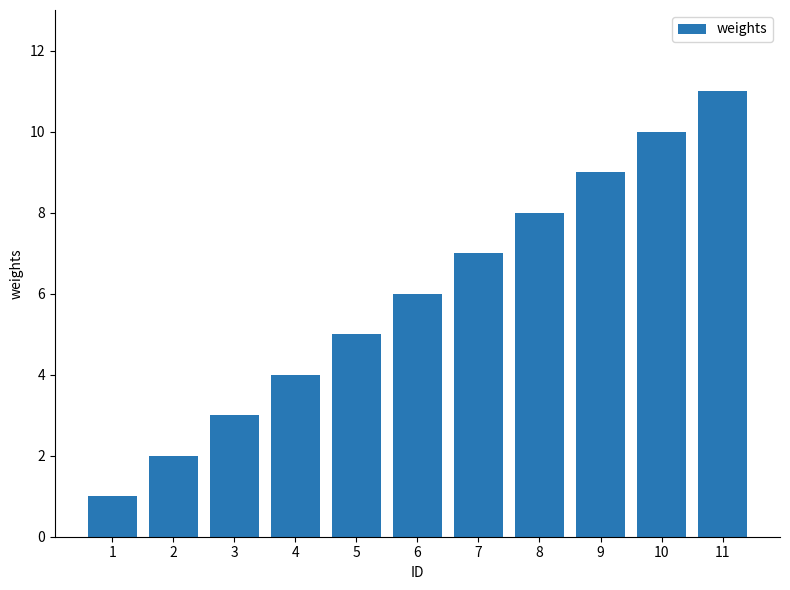

What is the difference between the maximum and minimum values?

10